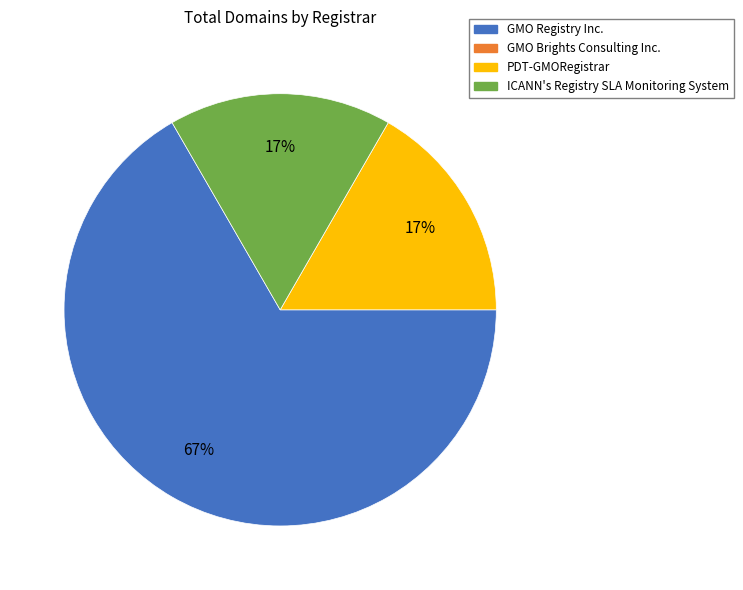

To the nearest percent, what is the average slice percentage?

33%